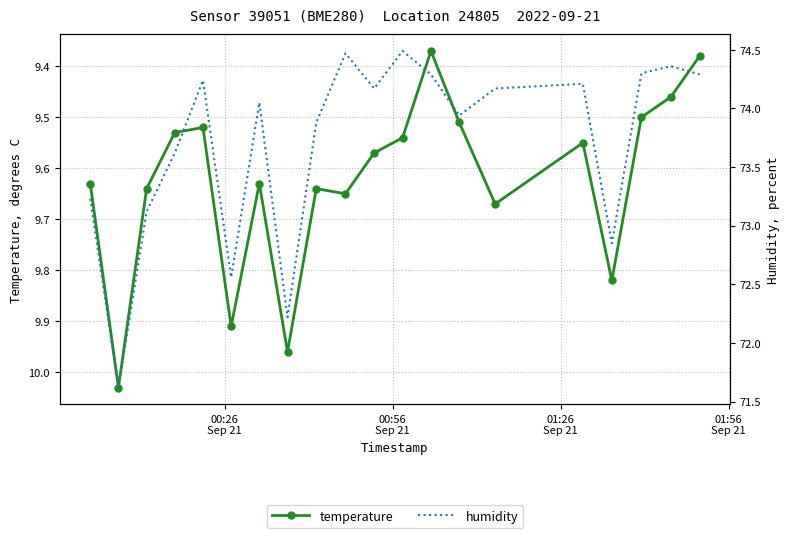

True or false: temperature and humidity cross at least once.

False